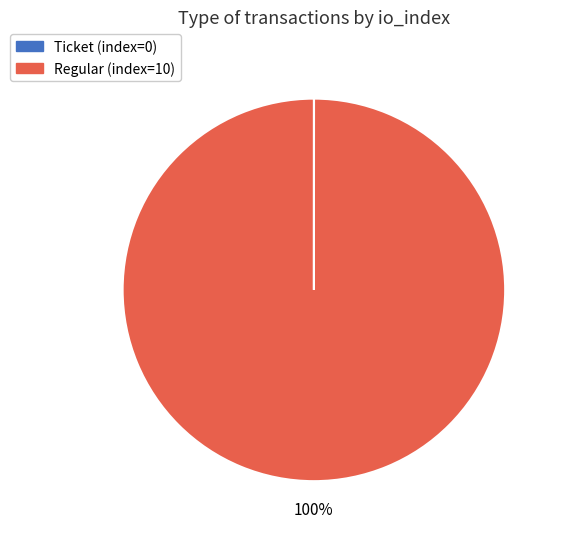

What percentage is the Regular (index=10) slice, to the nearest percent?

100%